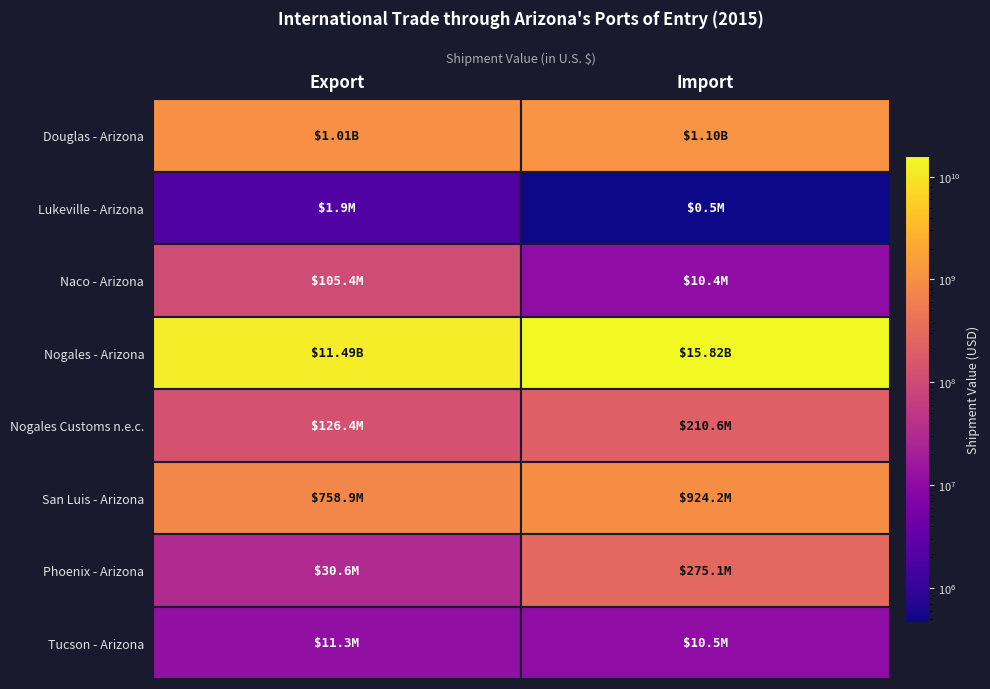

List the labels in order of Naco - Arizona value, largest first.

0, 1